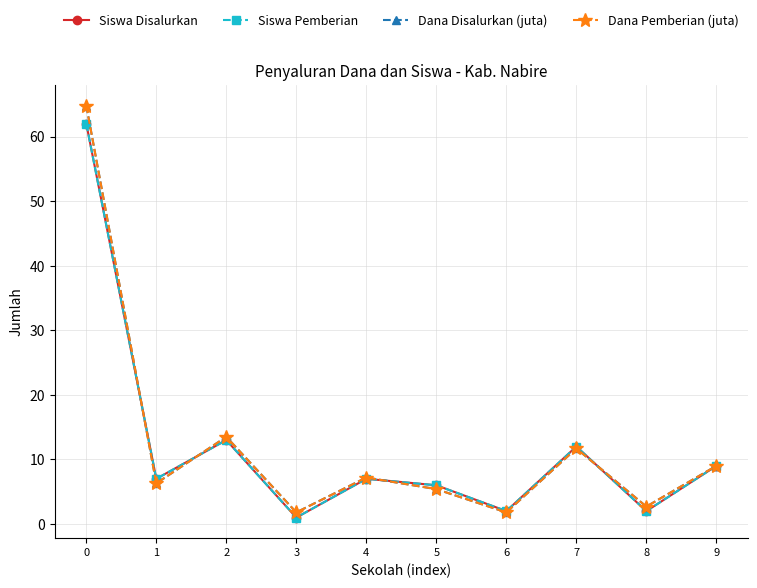

Does the chart have visible grid lines?

Yes